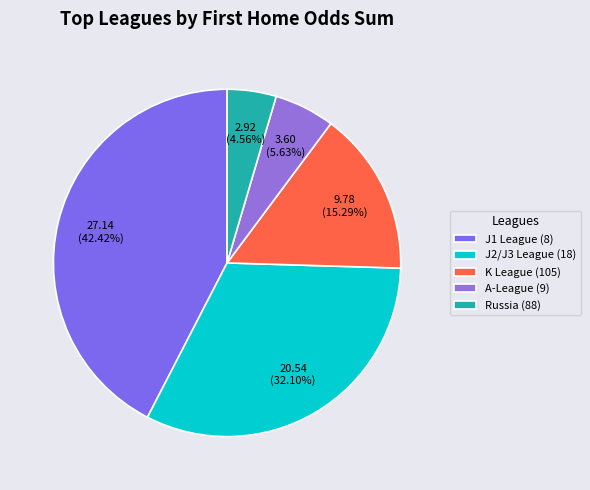

How many slices are in this pie chart?

5